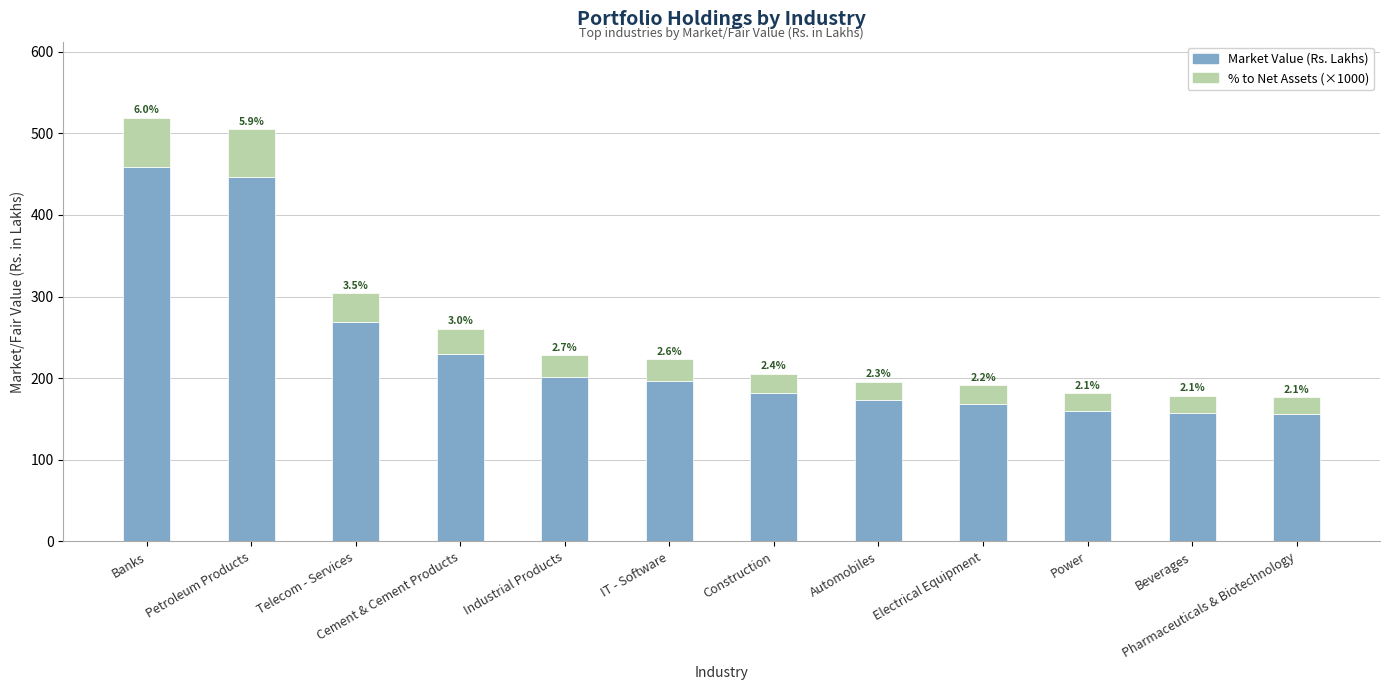

What is the difference between the maximum and minimum values in the % to Net Assets (×1000) series?

39.9